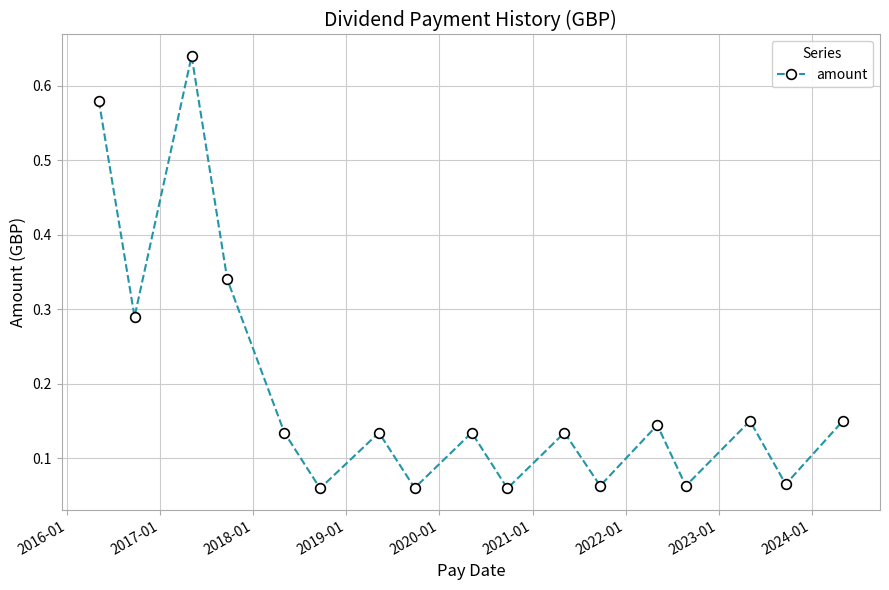

What is the difference between the second highest and minimum values?

0.5